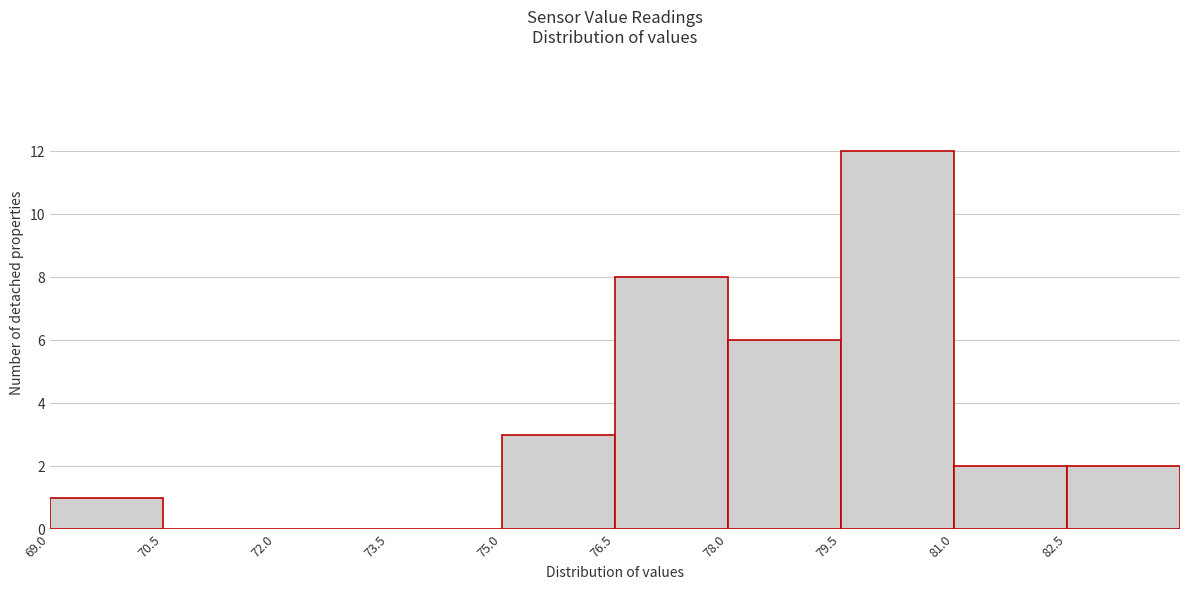

Which range on the x-axis has the tallest bar?

79.5 to 81.0